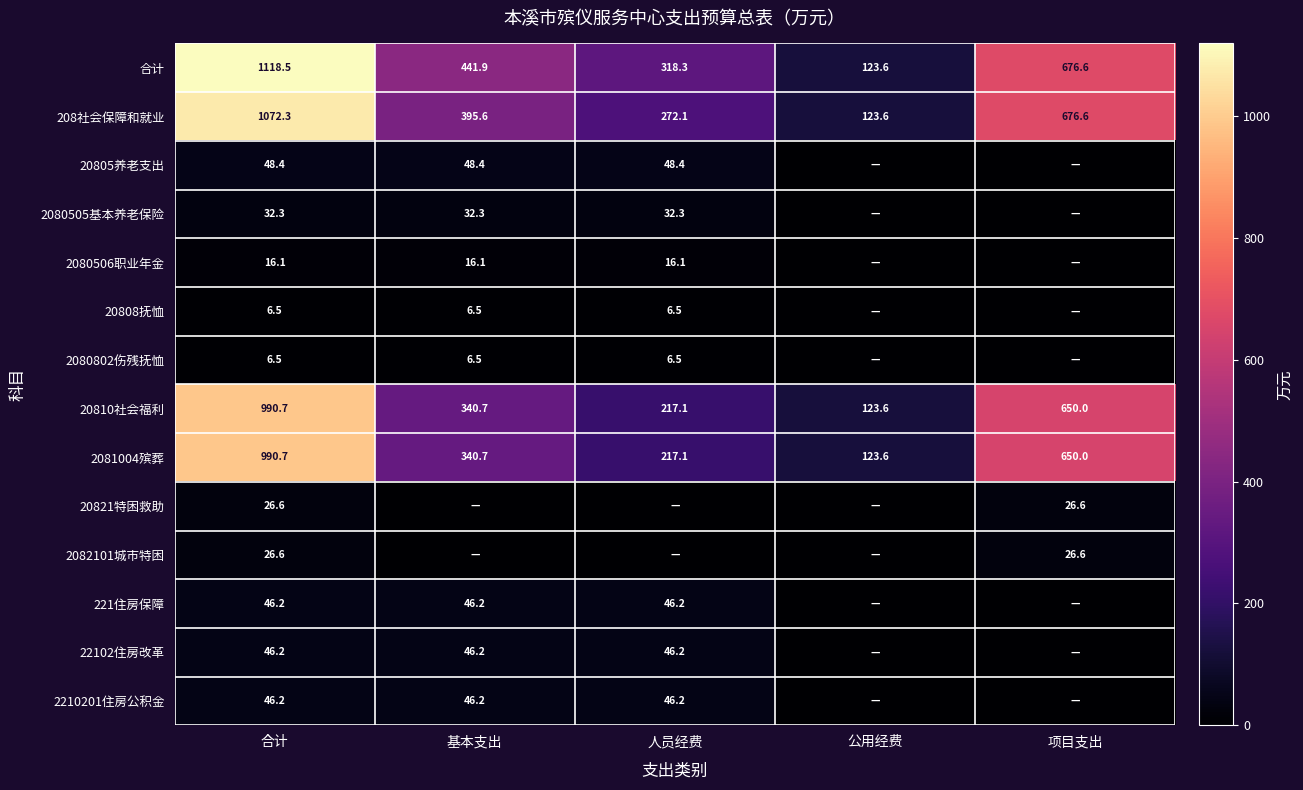

Is it true that 20810社会福利 equals 262.2 at 项目支出?

False